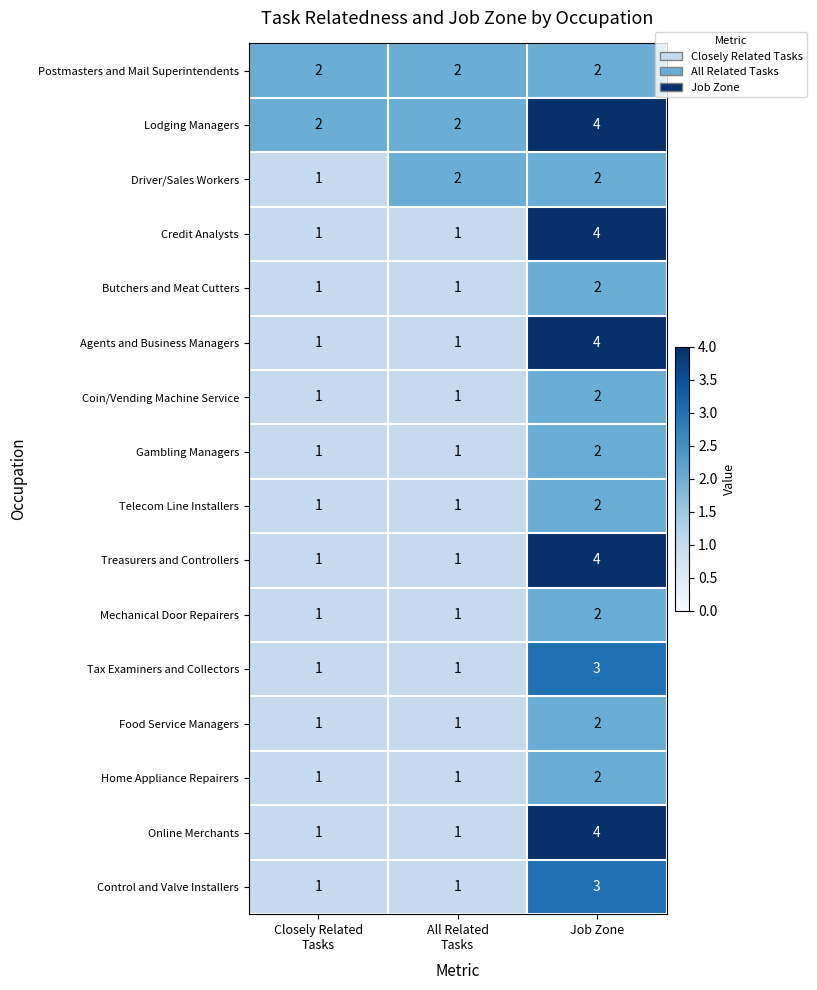

True or false: Tax Examiners and Collectors has a value of 1 at Job Zone.

False